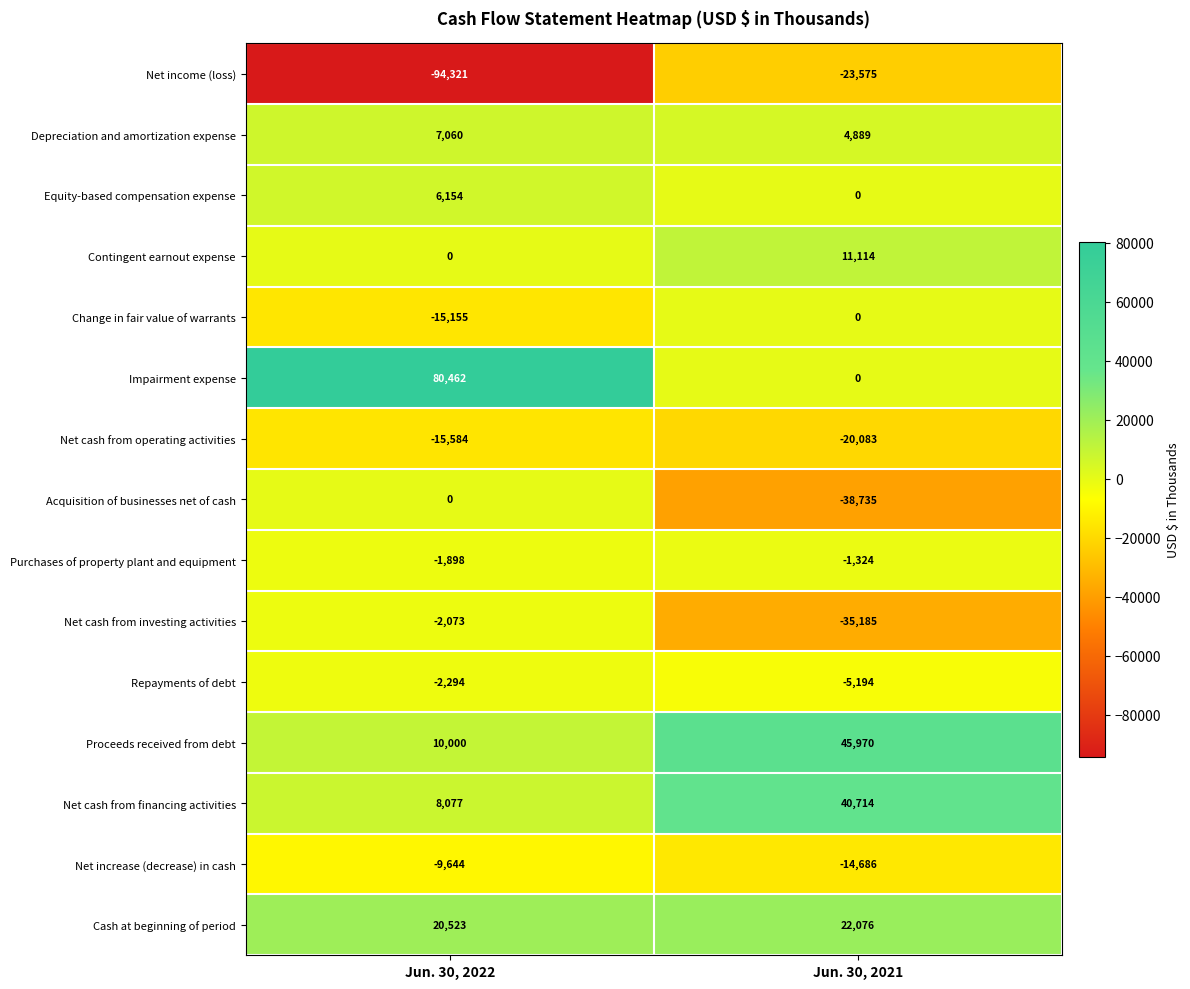

Reading right to left, list all the values displayed in this chart.

Net income (loss): Jun. 30, 2021=-23575	Jun. 30, 2022=-94321
Depreciation and amortization expense: Jun. 30, 2021=4889	Jun. 30, 2022=7060
Equity-based compensation expense: Jun. 30, 2021=0	Jun. 30, 2022=6154
Contingent earnout expense: Jun. 30, 2021=11114	Jun. 30, 2022=0
Change in fair value of warrants: Jun. 30, 2021=0	Jun. 30, 2022=-15155
Impairment expense: Jun. 30, 2021=0	Jun. 30, 2022=80462
Net cash from operating activities: Jun. 30, 2021=-20083	Jun. 30, 2022=-15584
Acquisition of businesses net of cash: Jun. 30, 2021=-38735	Jun. 30, 2022=0
Purchases of property plant and equipment: Jun. 30, 2021=-1324	Jun. 30, 2022=-1898
Net cash from investing activities: Jun. 30, 2021=-35185	Jun. 30, 2022=-2073
Repayments of debt: Jun. 30, 2021=-5194	Jun. 30, 2022=-2294
Proceeds received from debt: Jun. 30, 2021=45970	Jun. 30, 2022=10000
Net cash from financing activities: Jun. 30, 2021=40714	Jun. 30, 2022=8077
Net increase (decrease) in cash: Jun. 30, 2021=-14686	Jun. 30, 2022=-9644
Cash at beginning of period: Jun. 30, 2021=22076	Jun. 30, 2022=20523